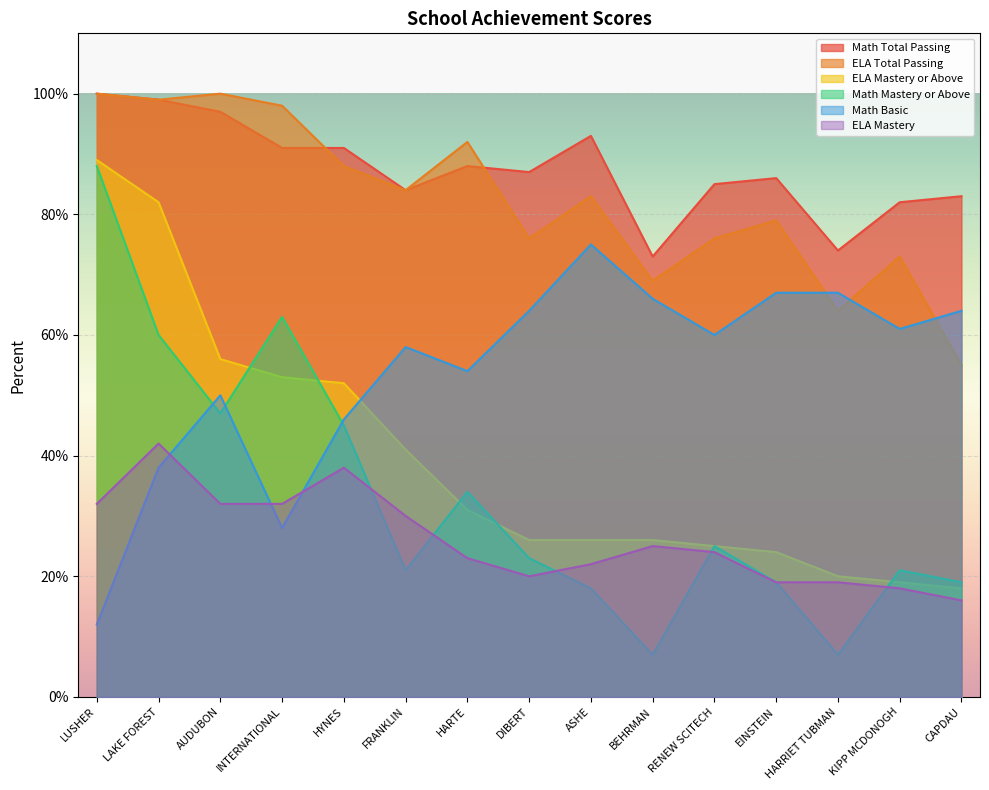

How many data points in Math Total Passing are less than 87?

7